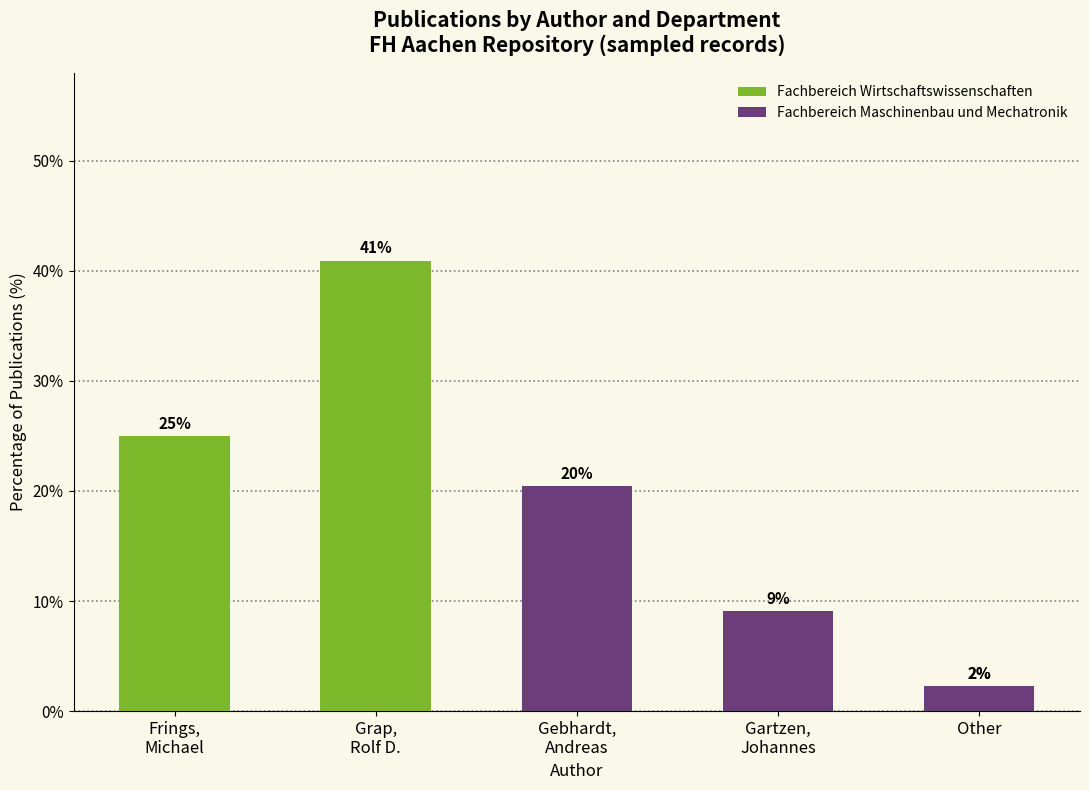

What is the approximate value of Fachbereich Maschinenbau und Mechatronik at Gebhardt,
Andreas?

20.5